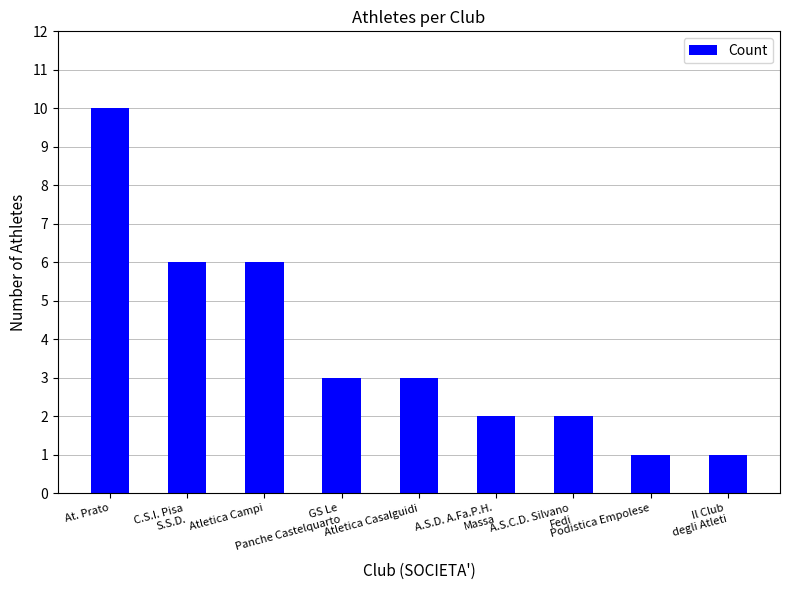

Are the bars grouped side by side (vs. stacked)?

No